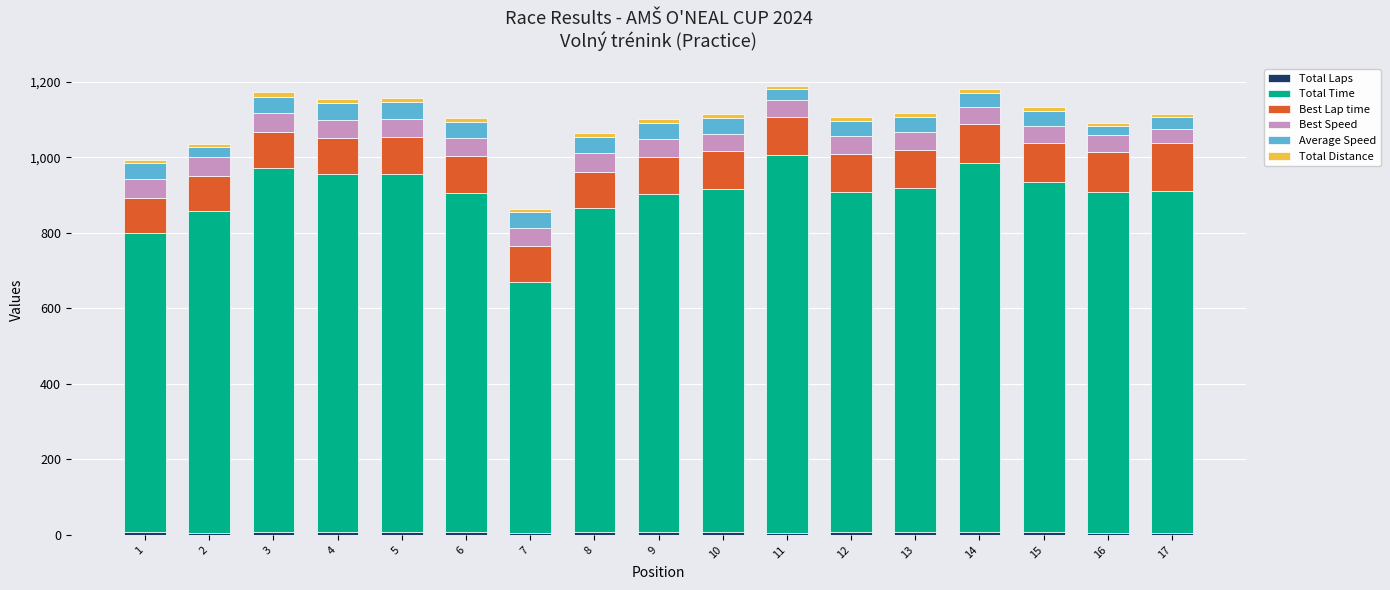

How many distinct data groups are displayed?

6